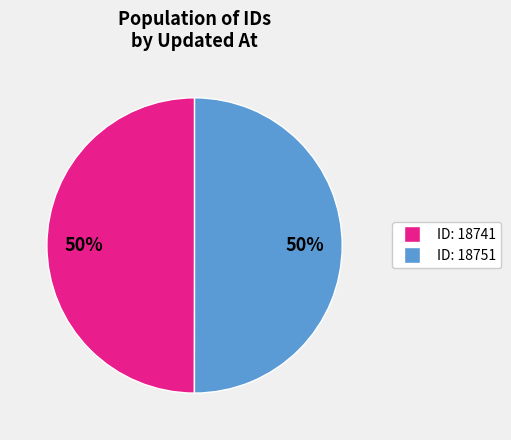

To the nearest percent, what is the average slice percentage?

50%